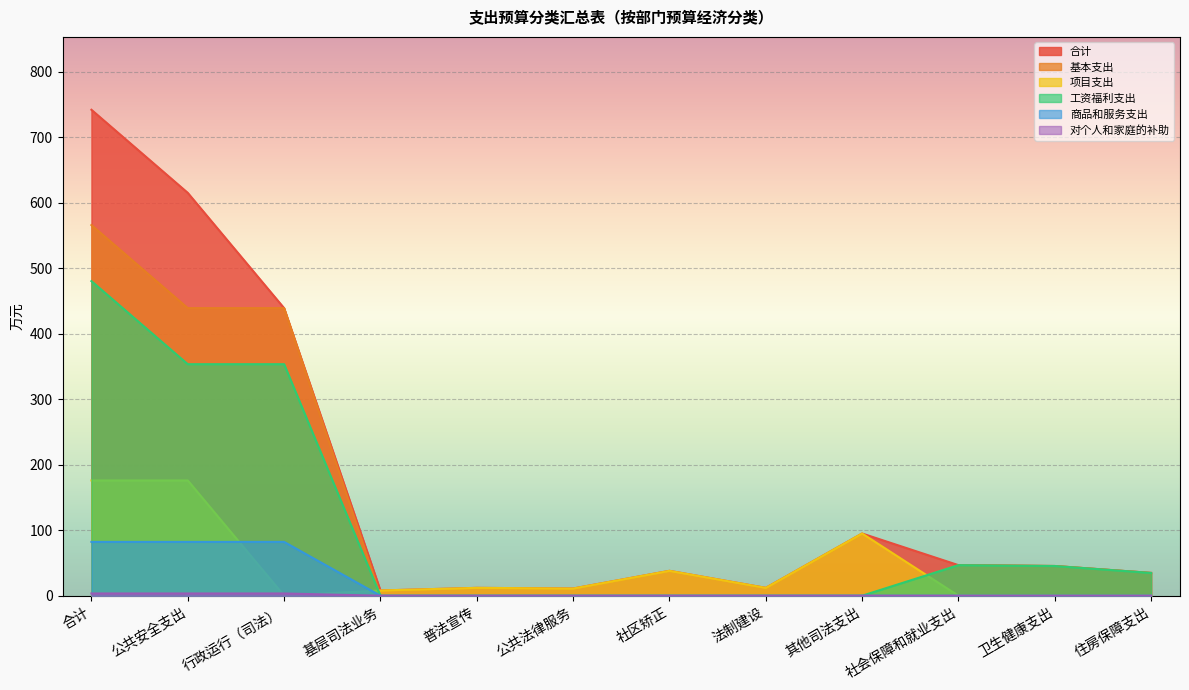

True or false: 合计 and 基本支出 intersect in this chart.

False